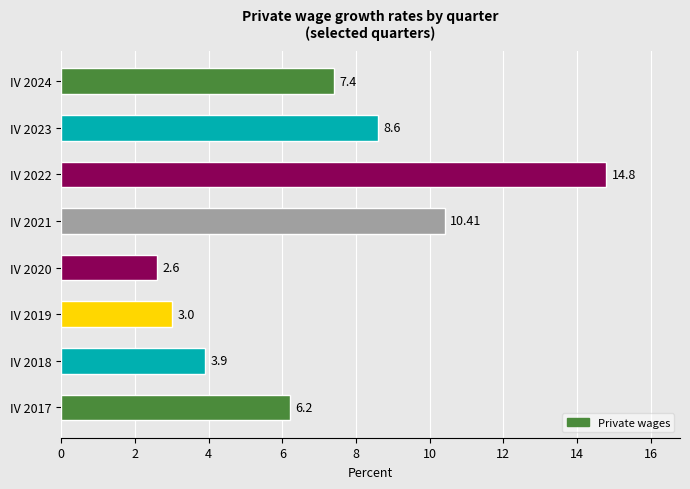

Does the chart contain stacked bars?

No